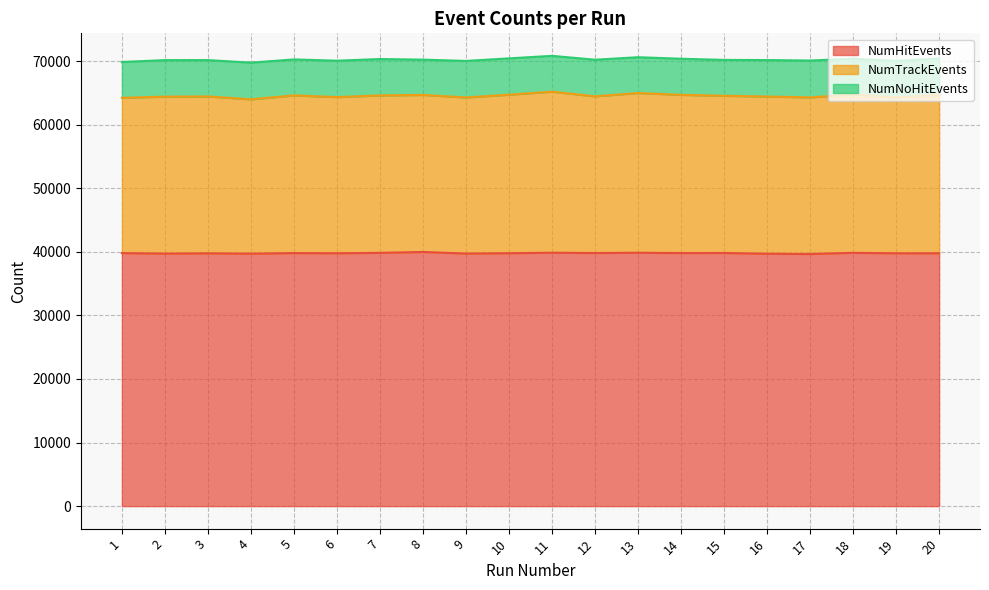

Between 19 and 9, which is larger?

19